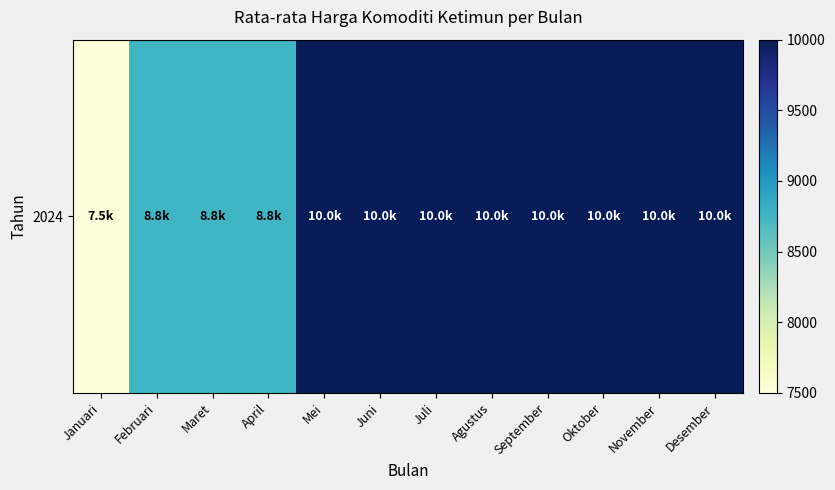

Approximately how many times larger is the value at April compared to Februari?

1.0